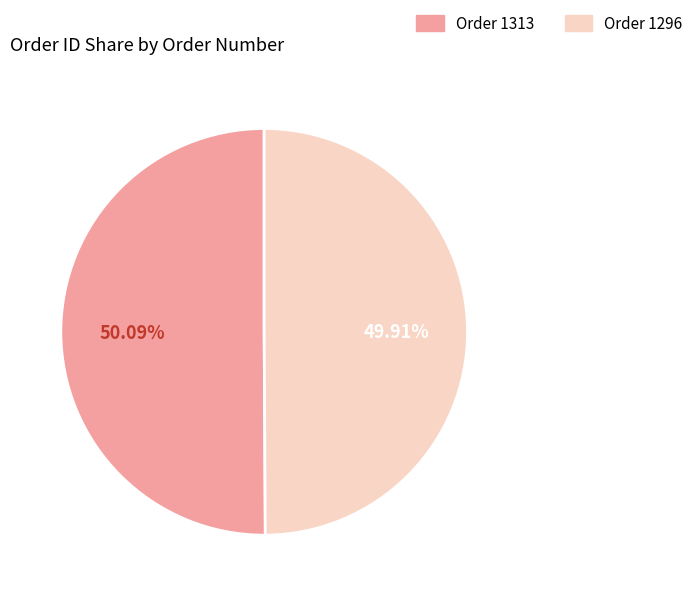

What is the ratio of the value at Order 1296 to the value at Order 1313?

1.0